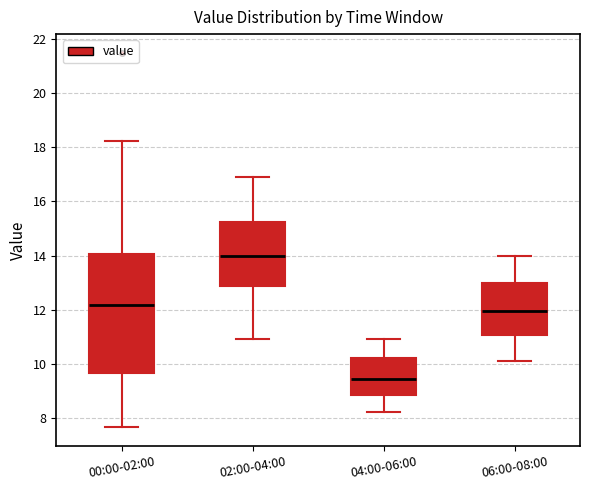

Reading left to right, read every box against the y-axis: the position of its median line, the range the box covers, and the ends of its whiskers. The values are not printed on the chart, so give them approximately, as read against the axis.

00:00-02:00: median 12.2, box 9.6 to 14.0, whiskers 7.6 to 18.2
02:00-04:00: median 14.0, box 12.8 to 15.2, whiskers 11.0 to 17.0
04:00-06:00: median 9.4, box 8.8 to 10.2, whiskers 8.2 to 11.0
06:00-08:00: median 12.0, box 11.0 to 13.0, whiskers 10.2 to 14.0